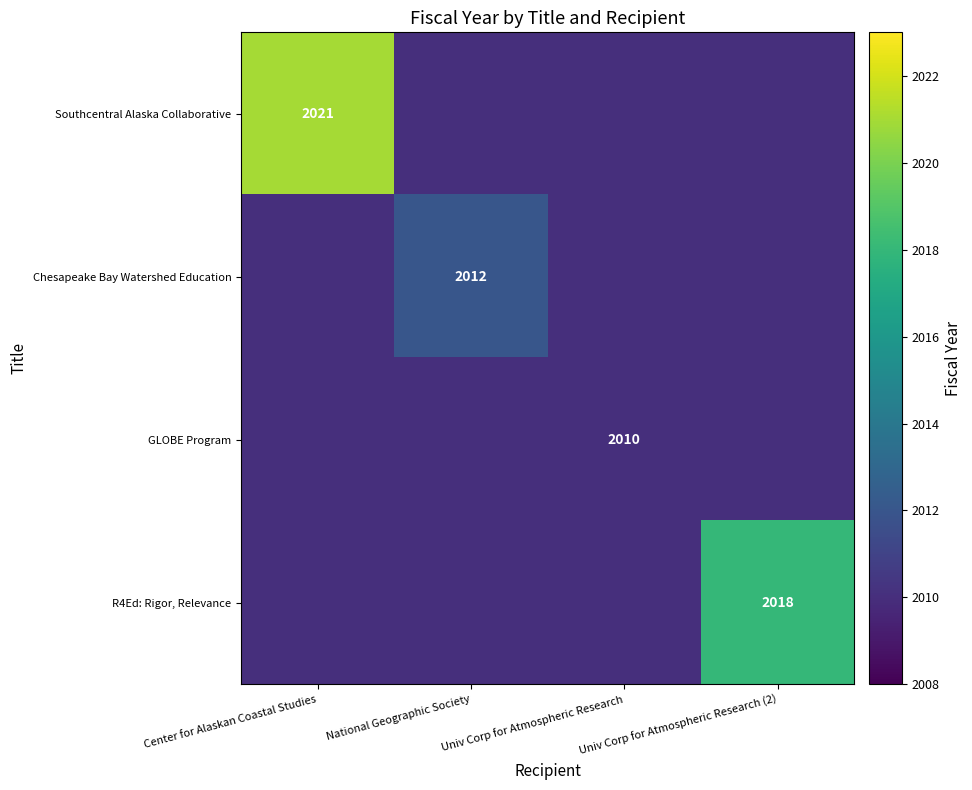

Is it true that GLOBE Program equals 2987 at Univ Corp for Atmospheric Research?

False